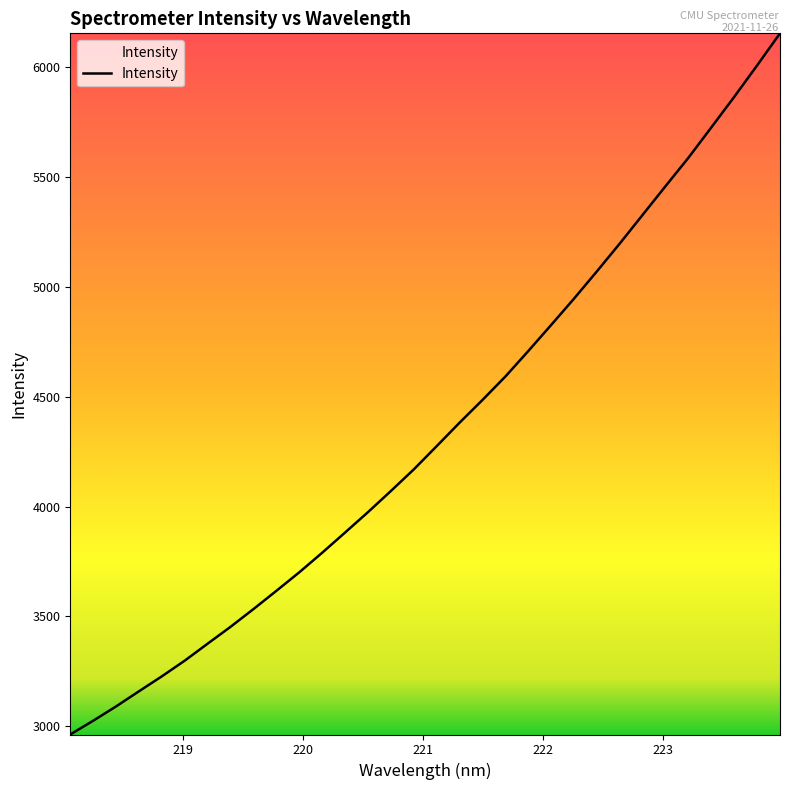

What is the difference between the maximum and minimum values?

3189.2